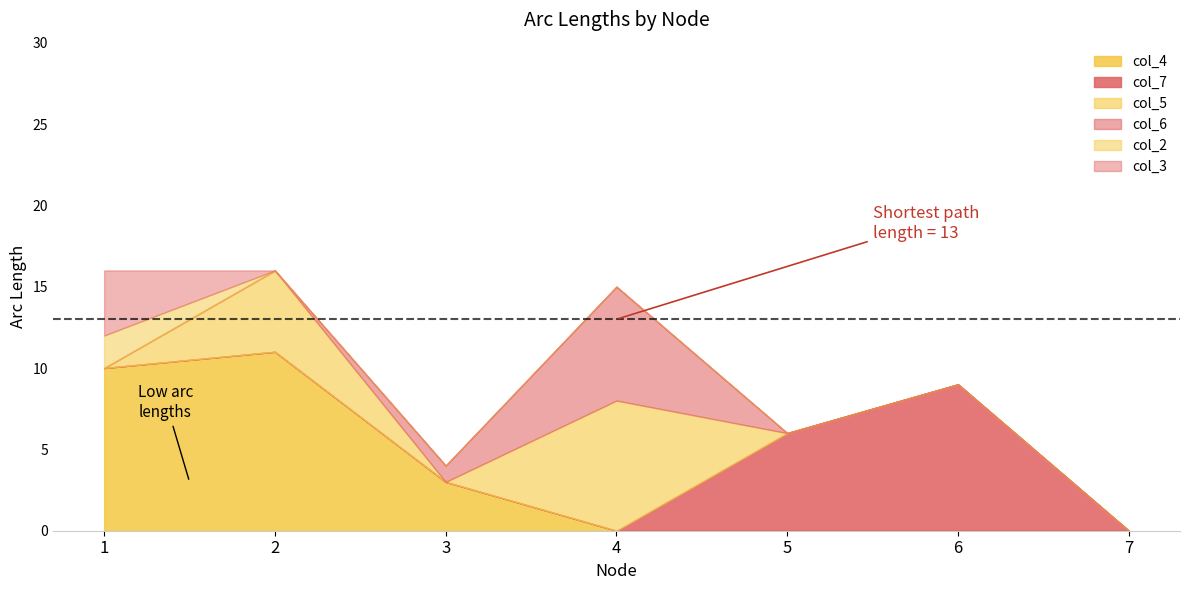

The col_4 series shows 0 at 7. True or false?

True